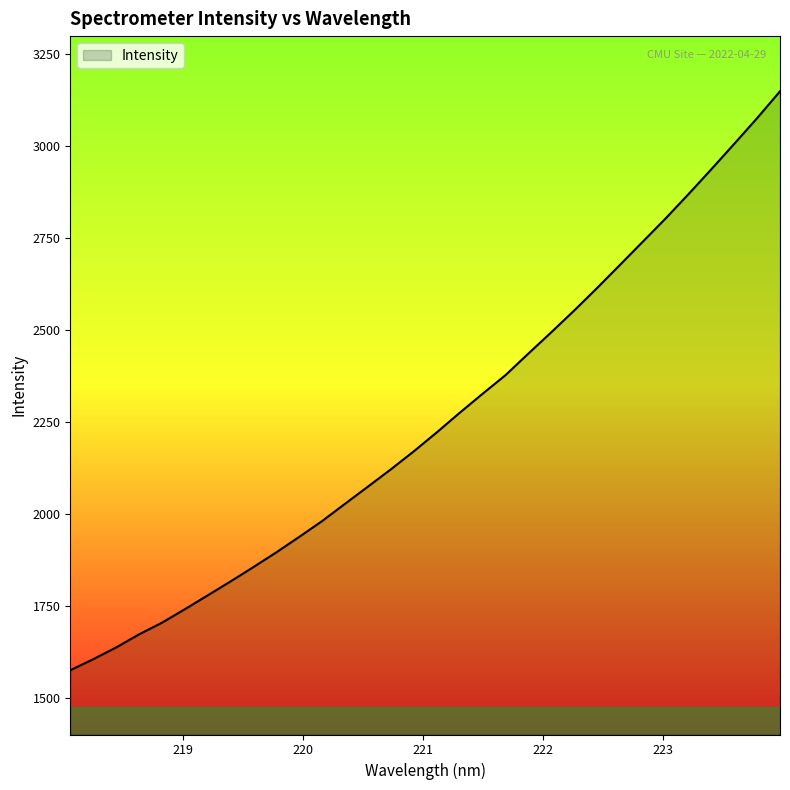

What is the average value?

2255.0